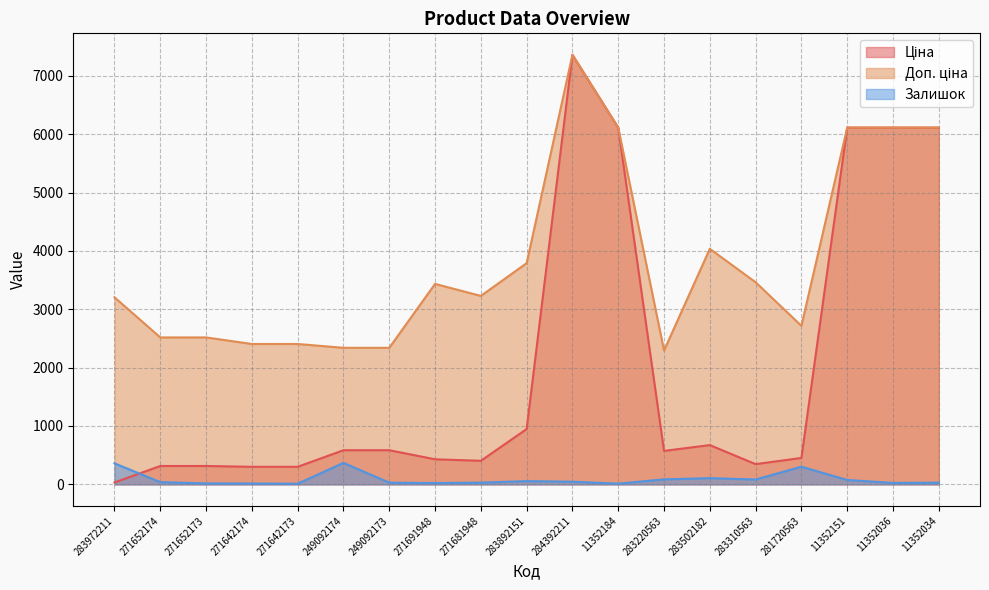

True or false: Ціна has more than 0 interior local peaks.

True